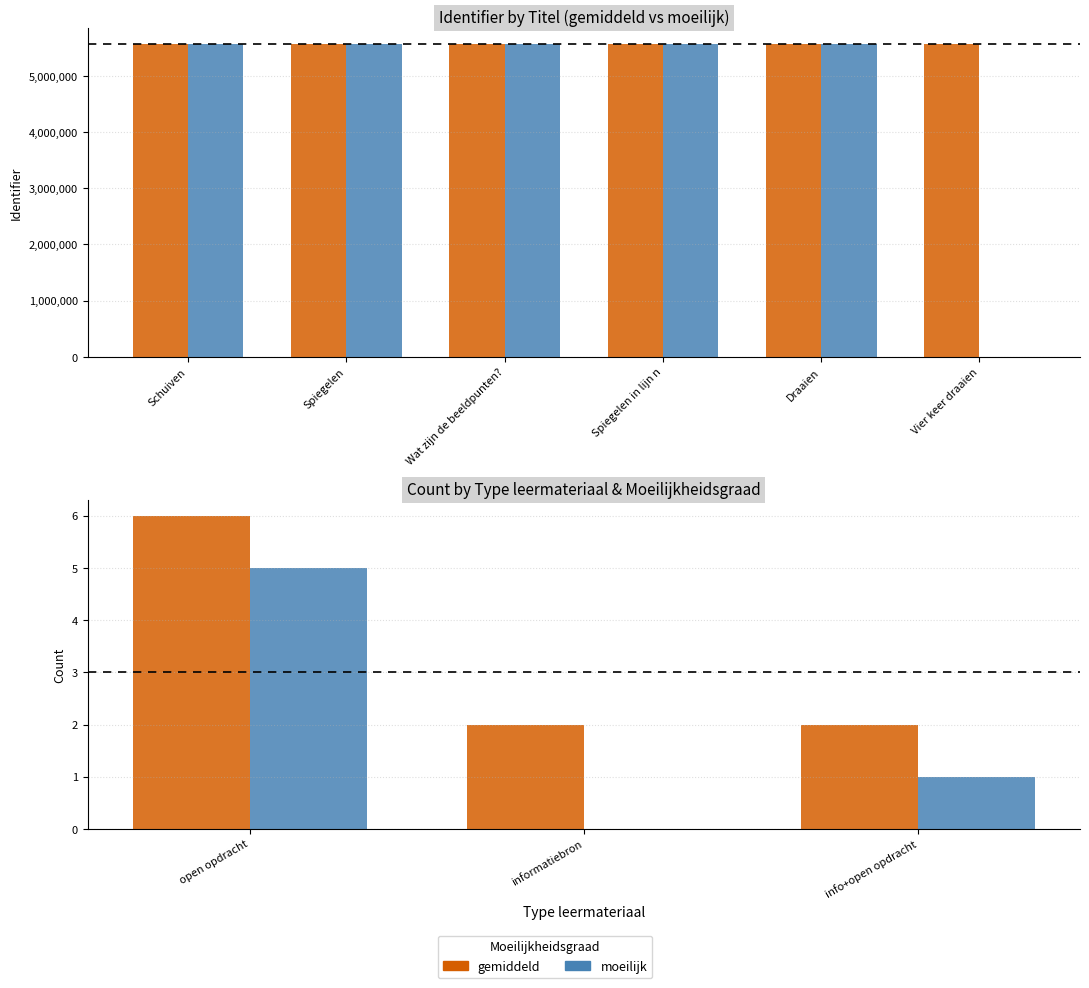

What is the highest value of the gemiddeld series?

6